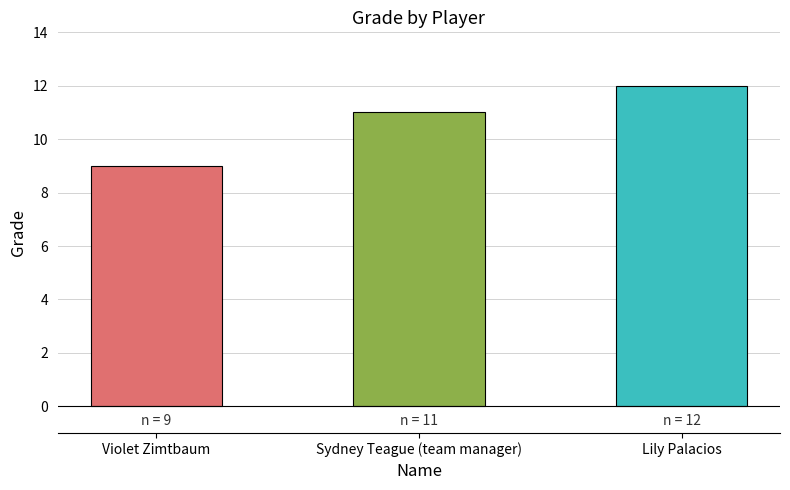

What is the approximate value at Lily Palacios?

12